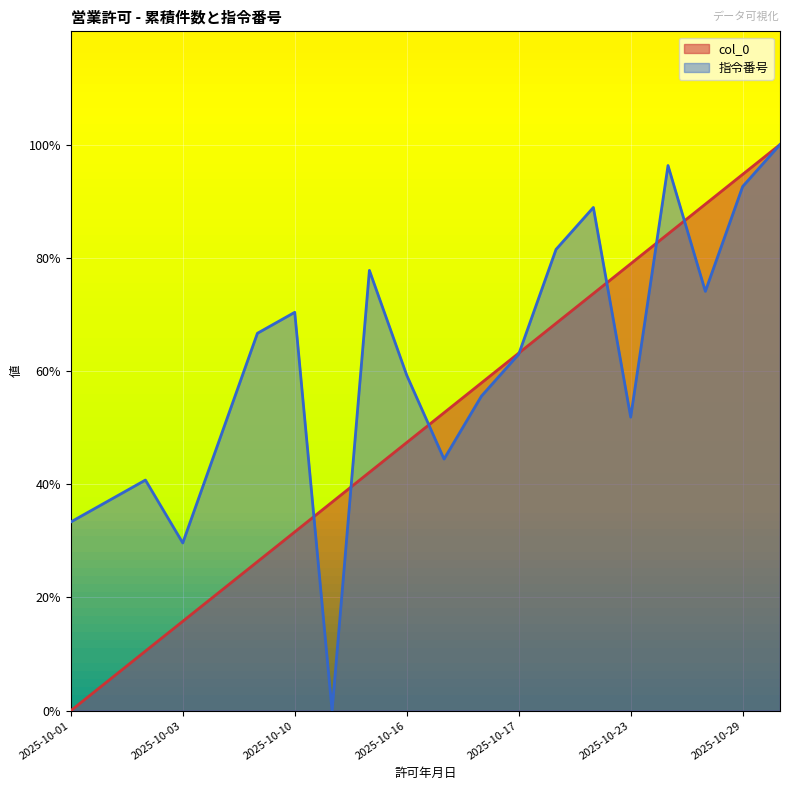

Which category has the lowest value in the 指令番号 series?

2025-10-14